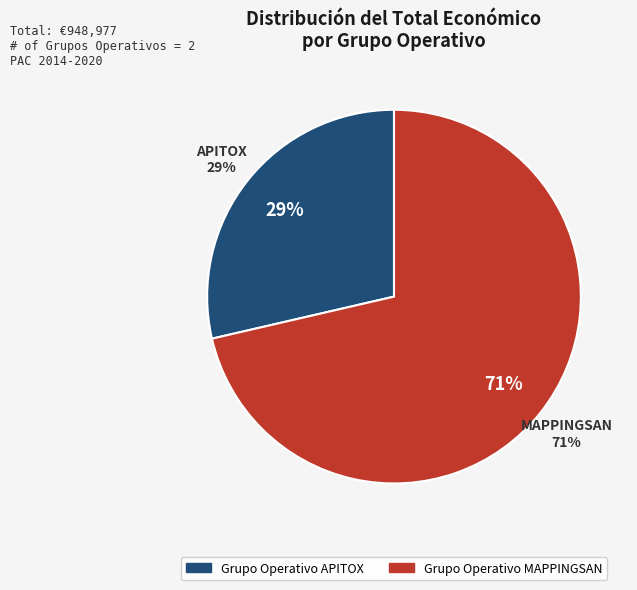

Which slice is the smallest?

Grupo Operativo APITOX